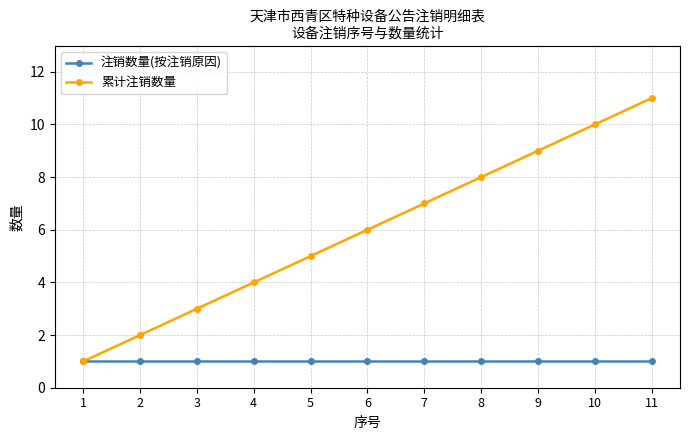

Rank the series by their maximum value, from lowest to highest.

注销数量(按注销原因), 累计注销数量